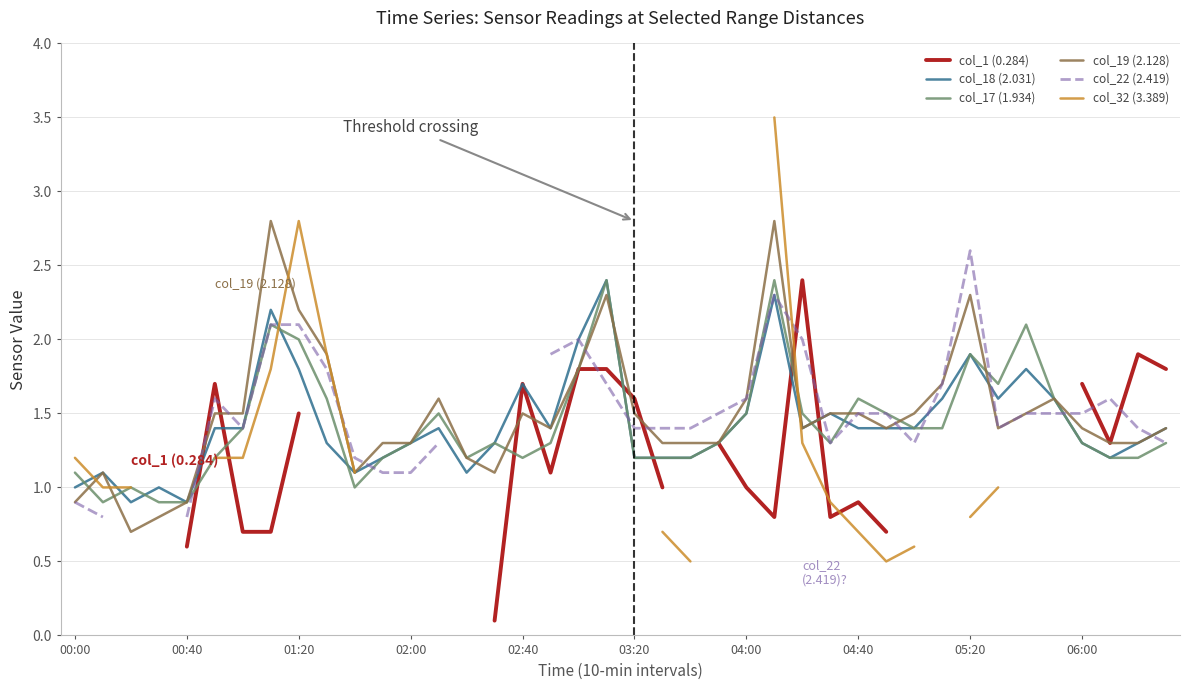

What is the highest value of the col_17 (1.934) series?

2.4